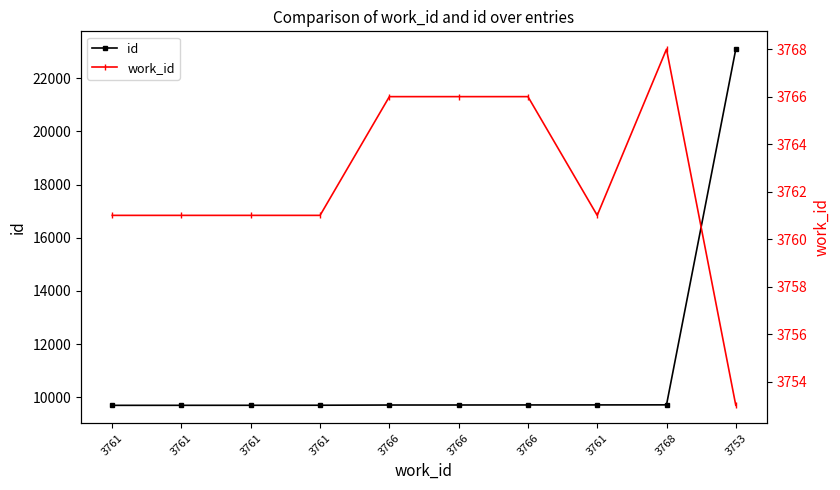

How many data points in id are above 9709?

4